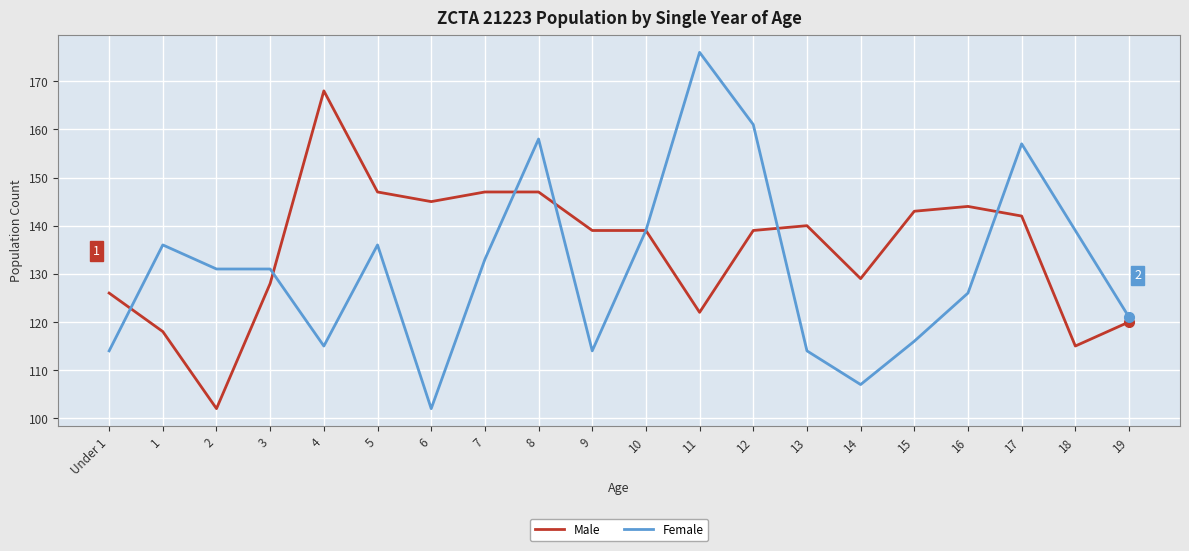

Which series has the largest range (max minus min)?

Female